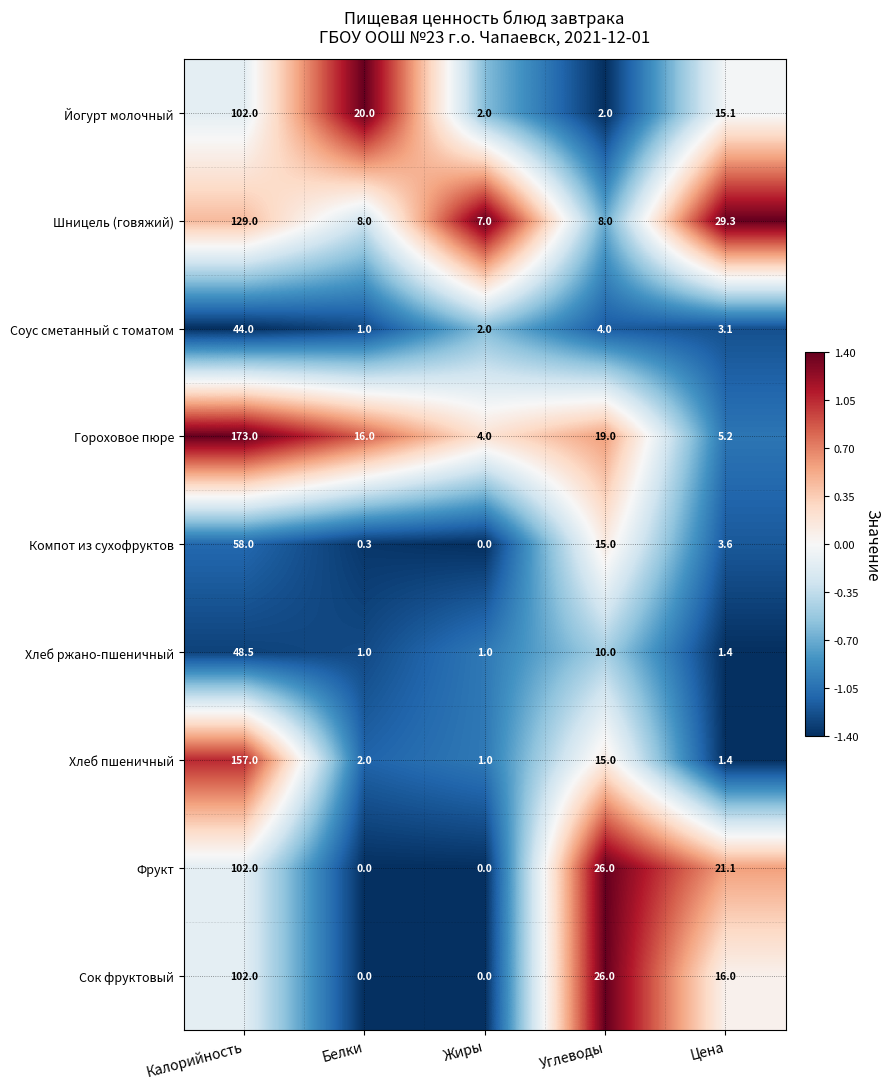

At which label does Шницель (говяжий) reach its minimum?

Жиры